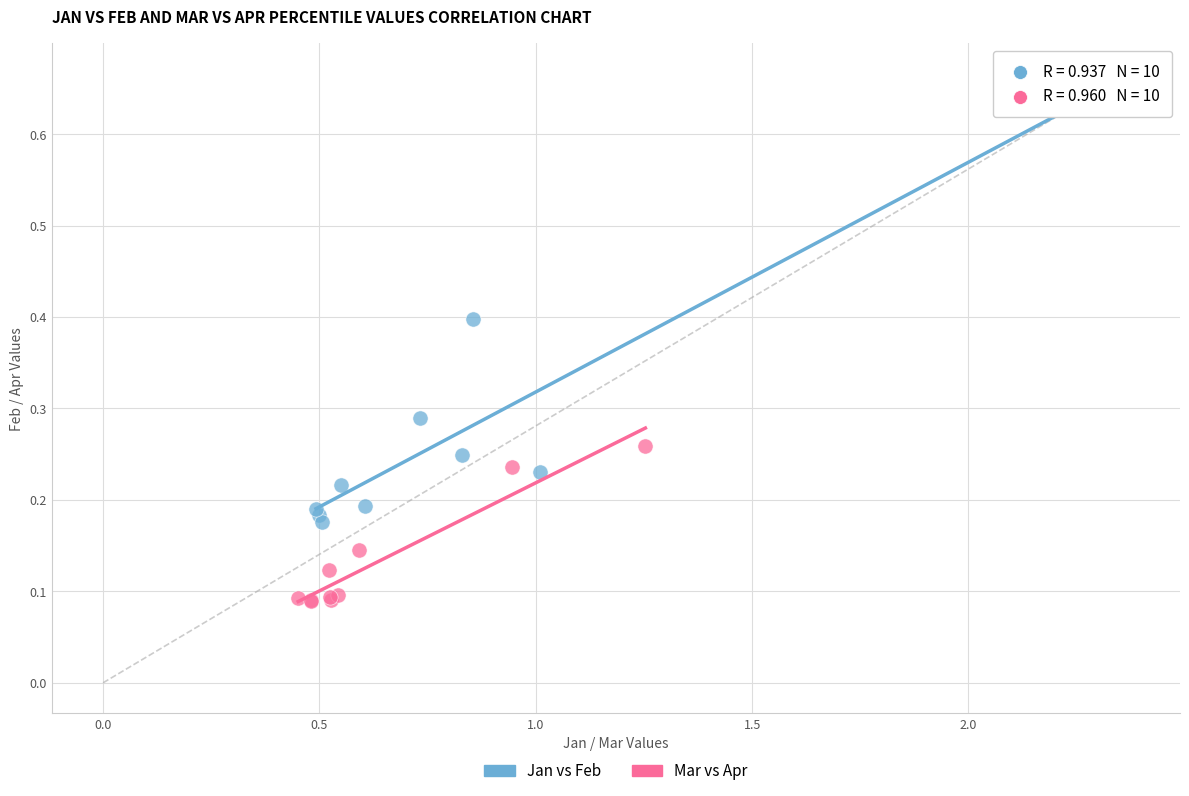

What are all the series names shown in the legend?

Jan vs Feb, Mar vs Apr